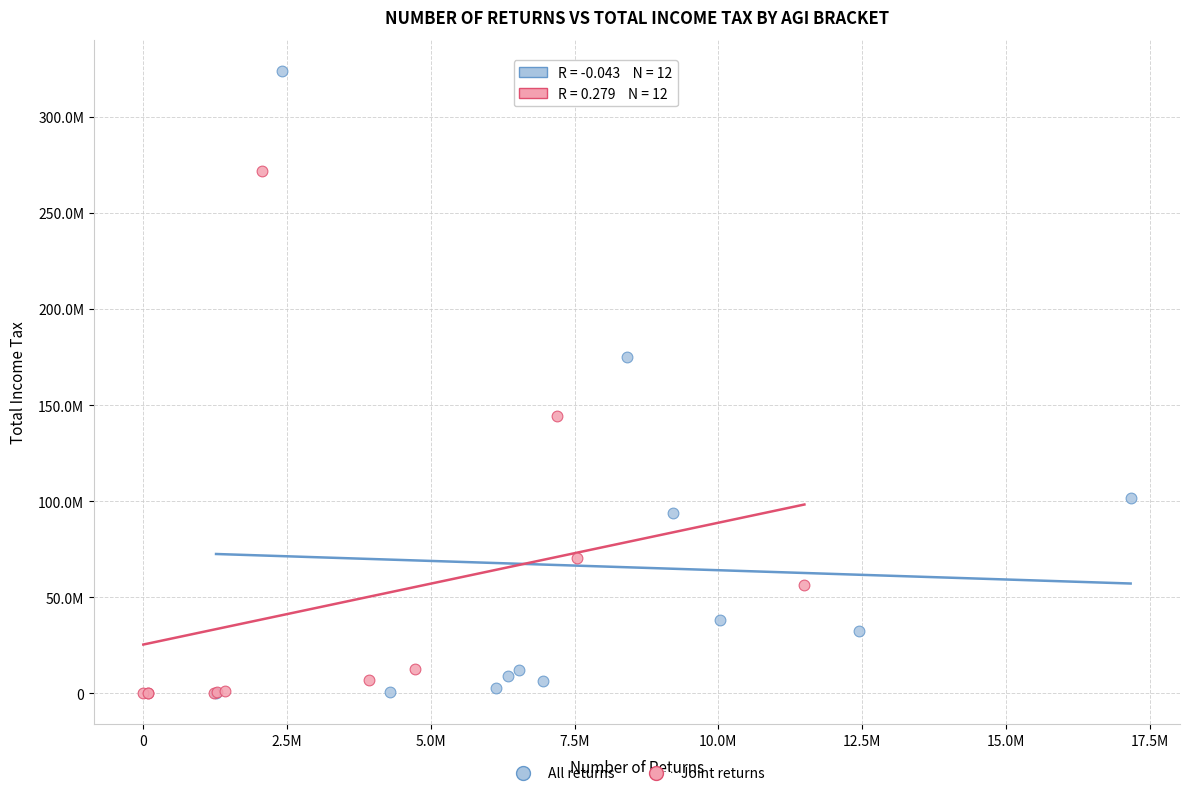

Which series reaches the maximum Y coordinate?

All returns